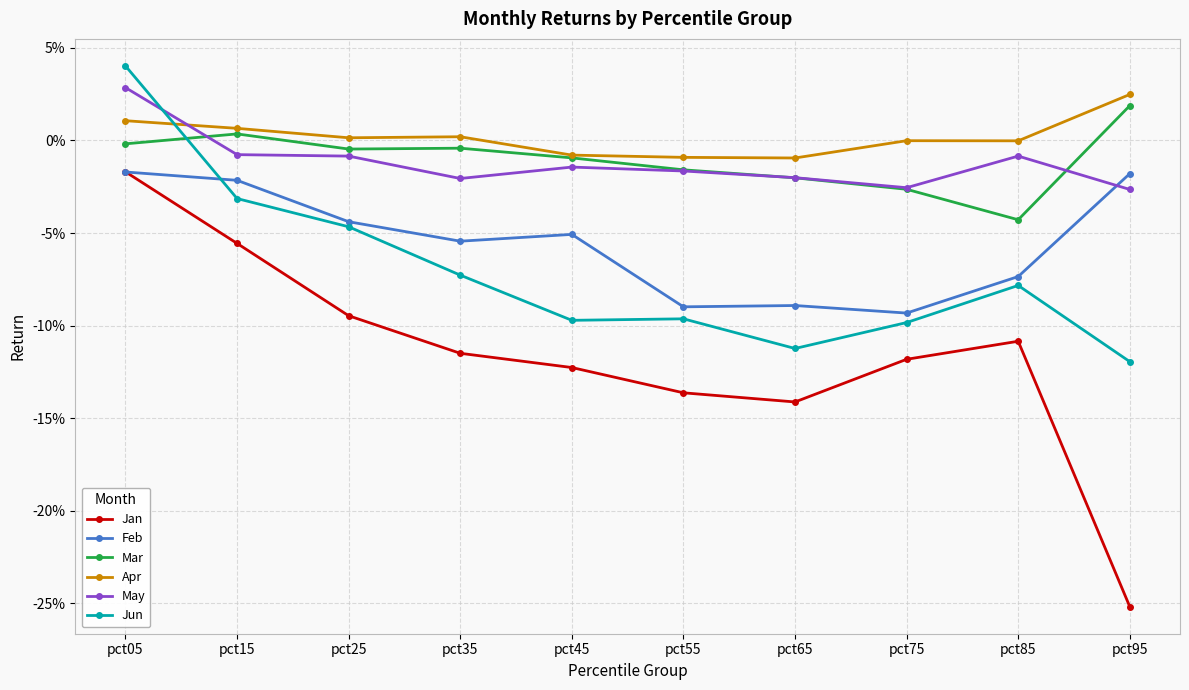

Does the chart have visible grid lines?

Yes